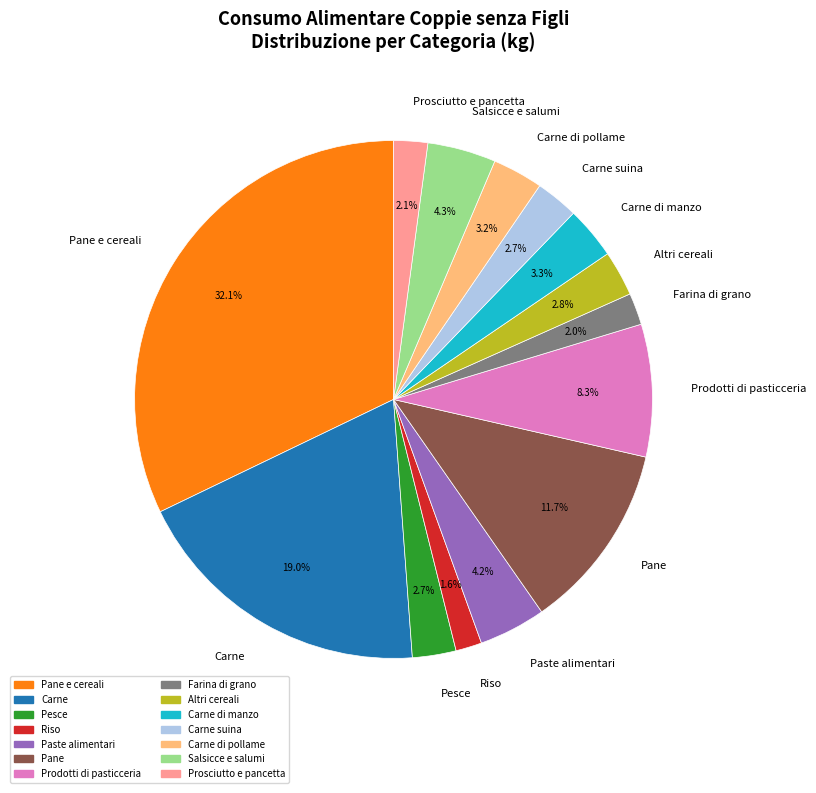

What percentage is the Prodotti di pasticceria slice, to the nearest percent?

8%